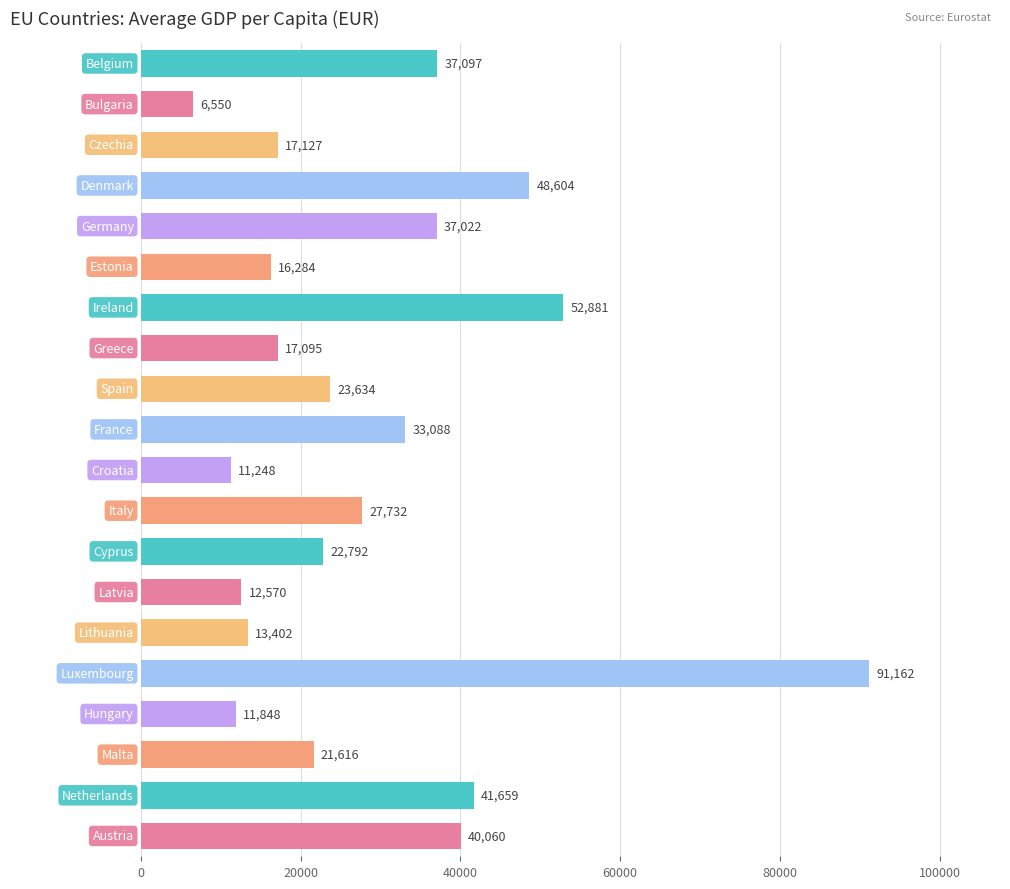

What is the difference between the maximum and minimum values?

84612